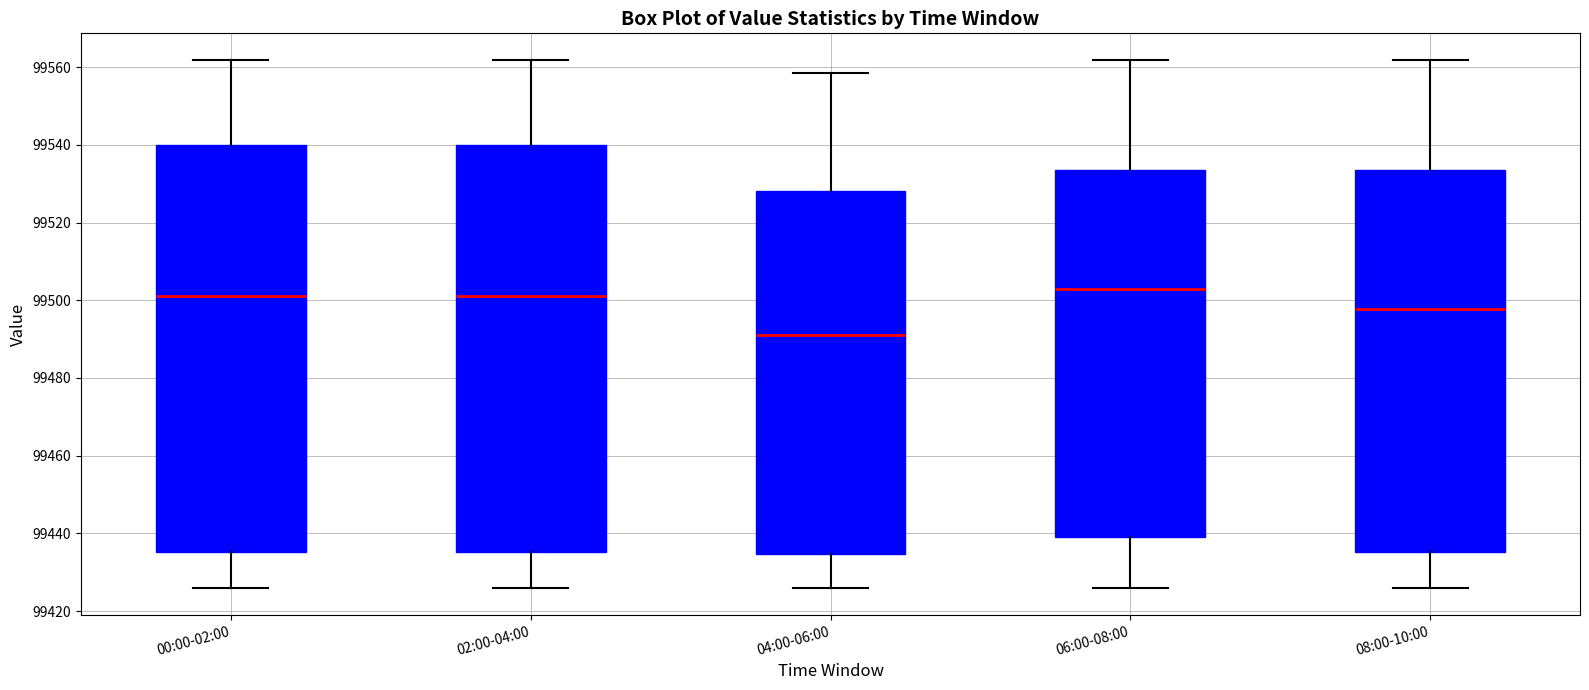

Reading left to right, transcribe this box plot: for each box, give where its median line is, the range the box spans, and where its two whiskers end, as read against the y-axis. The values are not printed on the chart, so give them approximately, as read against the axis.

00:00-02:00: median 99502, box 99436 to 99540, whiskers 99426 to 99562
02:00-04:00: median 99502, box 99436 to 99540, whiskers 99426 to 99562
04:00-06:00: median 99492, box 99434 to 99528, whiskers 99426 to 99558
06:00-08:00: median 99504, box 99440 to 99534, whiskers 99426 to 99562
08:00-10:00: median 99498, box 99436 to 99534, whiskers 99426 to 99562